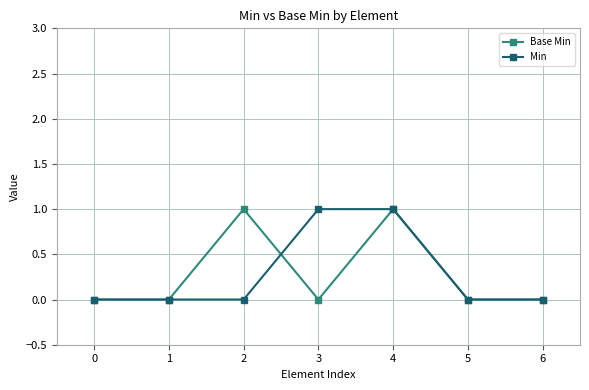

Between 2 and 6, which series saw the biggest shift?

Base Min